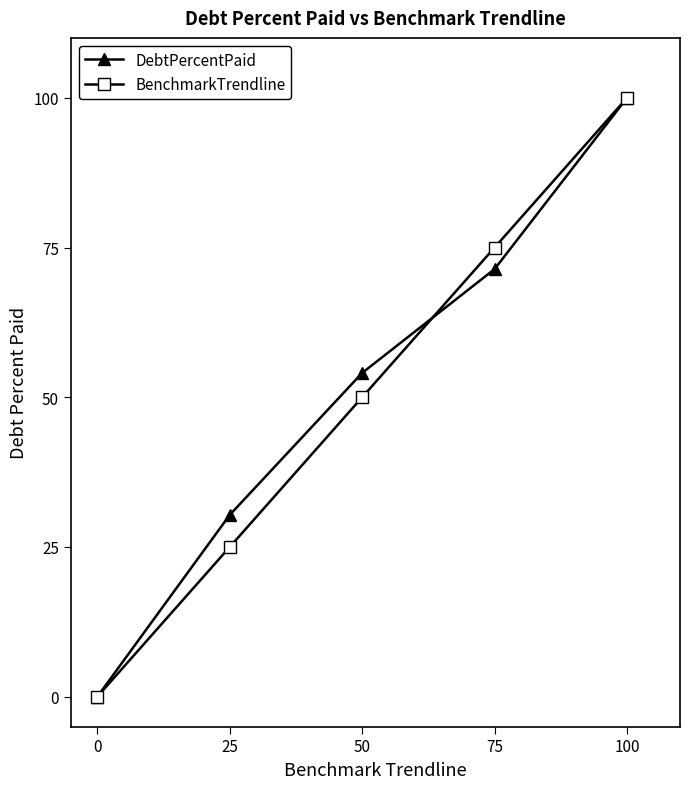

Rank the series at 25 from lowest to highest value.

BenchmarkTrendline, DebtPercentPaid